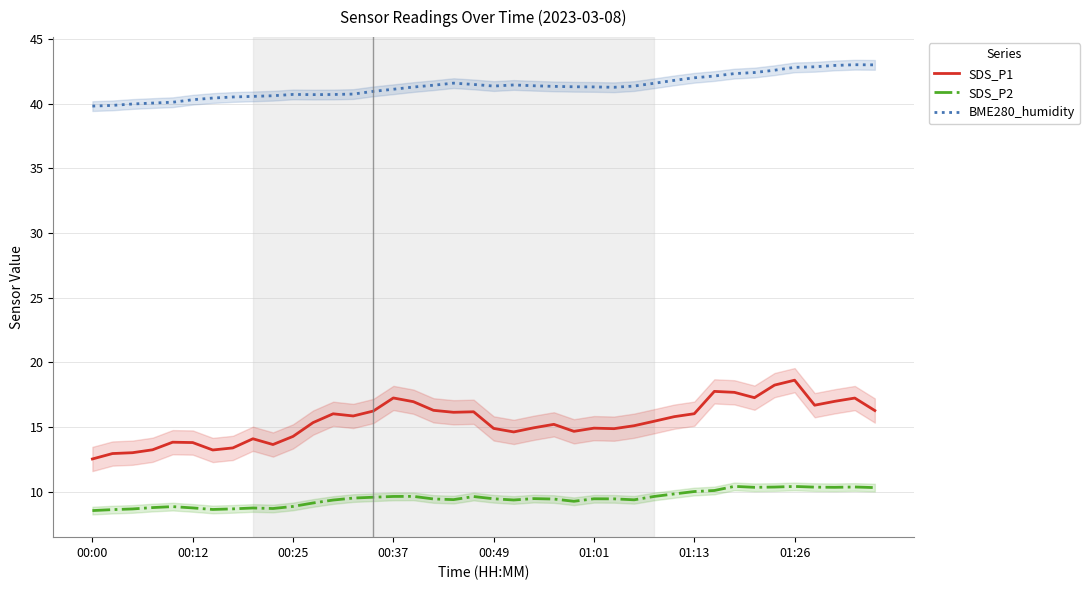

What is the sum of all BME280_humidity values?

1652.8